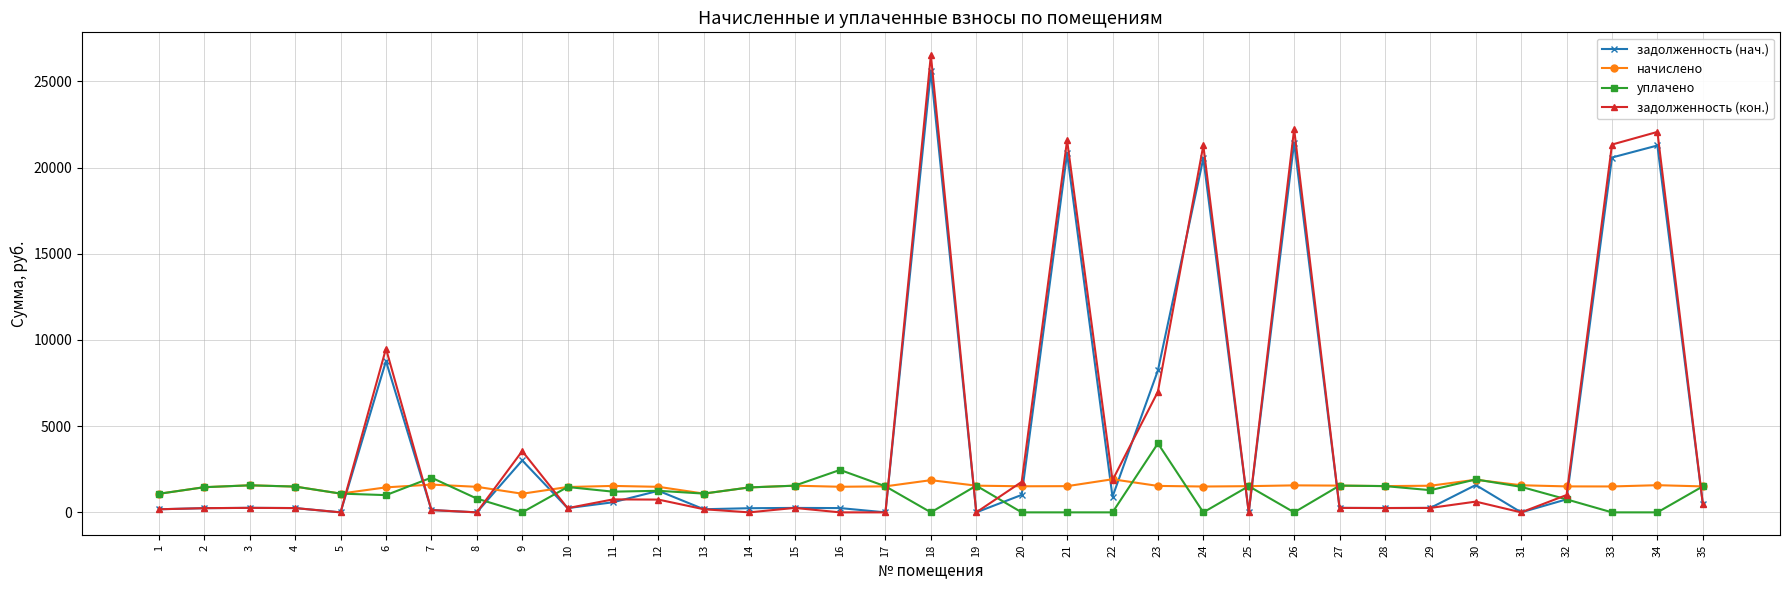

Is this an area chart (filled region under the line)?

No